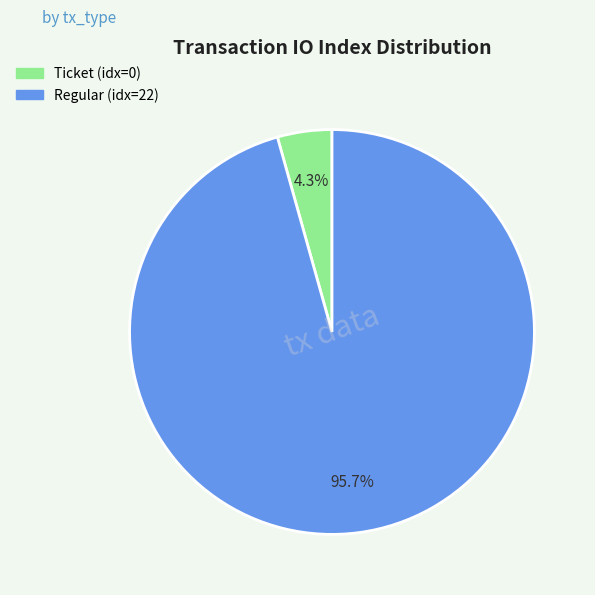

Does any single category account for the majority?

Yes